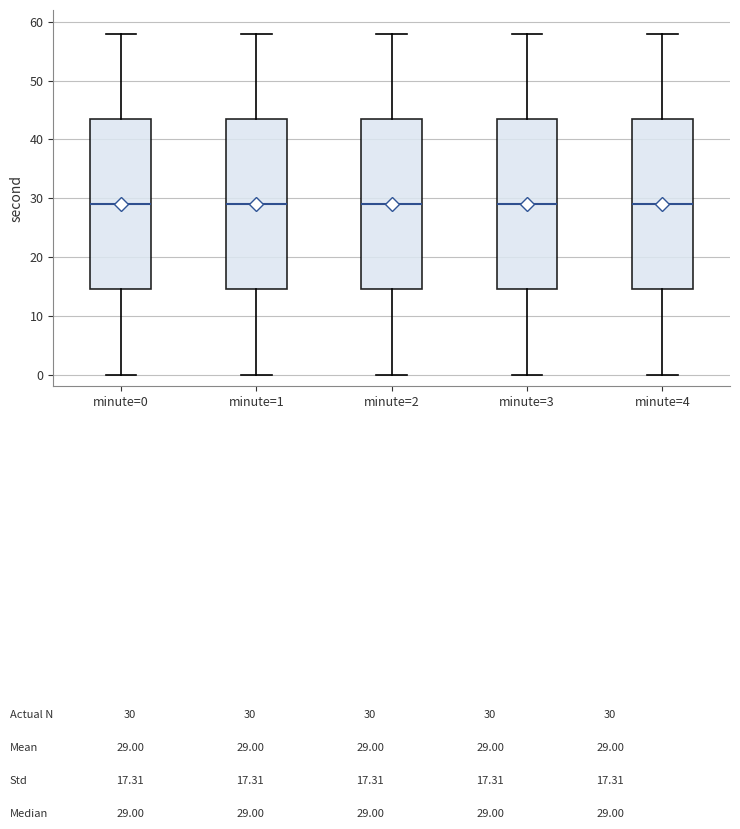

Where does the lower whisker of the box for minute=4 end on the y-axis? The values are not printed on the chart, so give them approximately, as read against the axis.

0